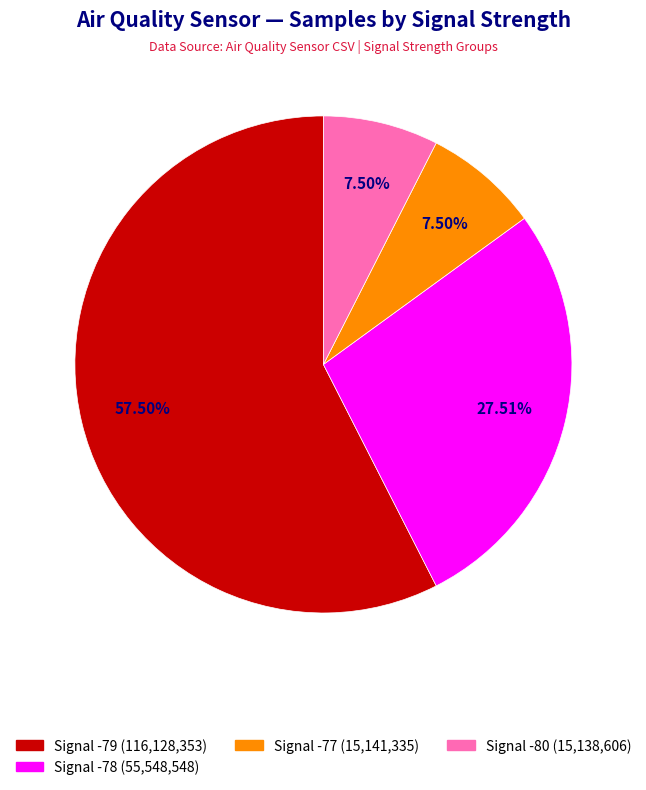

Is there a majority slice in this chart?

Yes